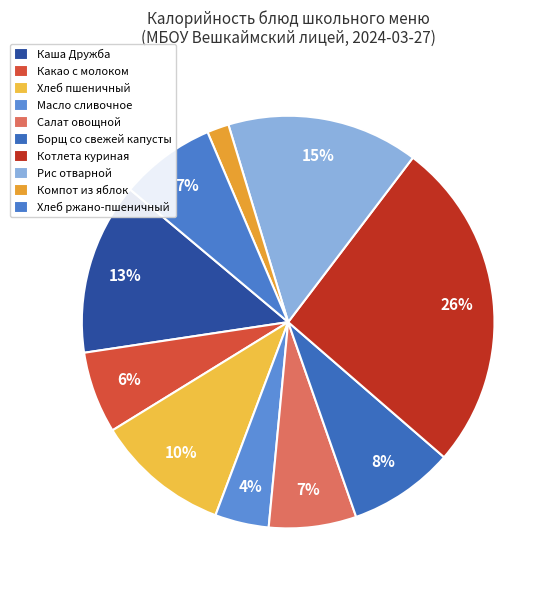

To the nearest percent, what is the difference between the largest and smallest slice percentages?

24%